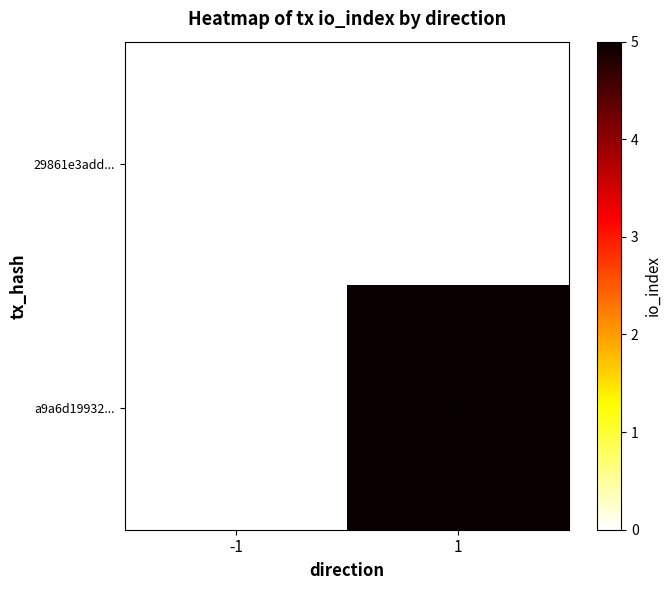

The value of a9a6d19932... at 1 is 1. True or false?

False